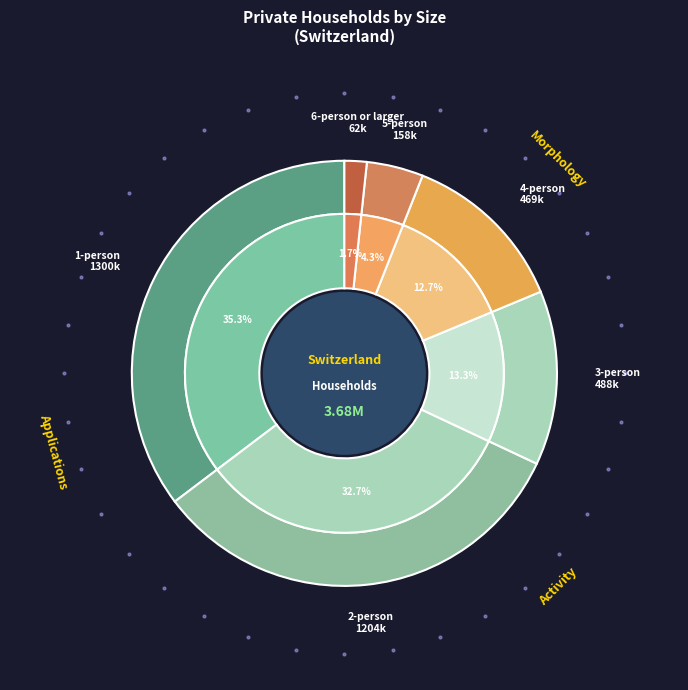

What is the total percentage of 5-person and 3-person?

17.6%